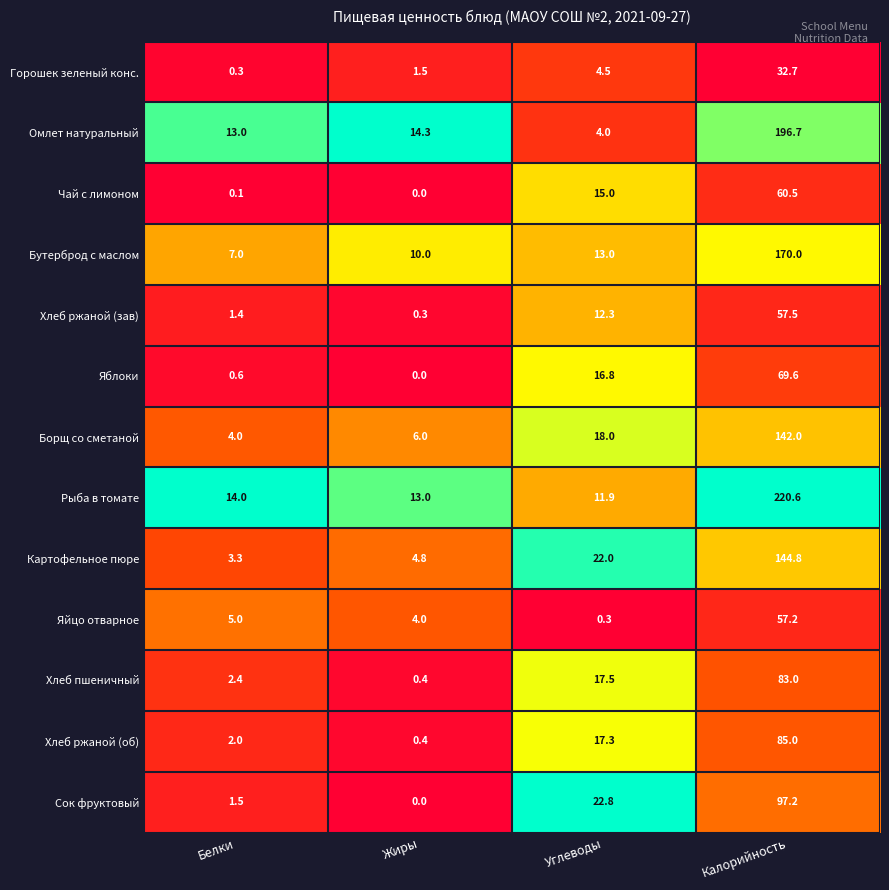

What is the difference between the highest and lowest values at Углеводы?

22.5